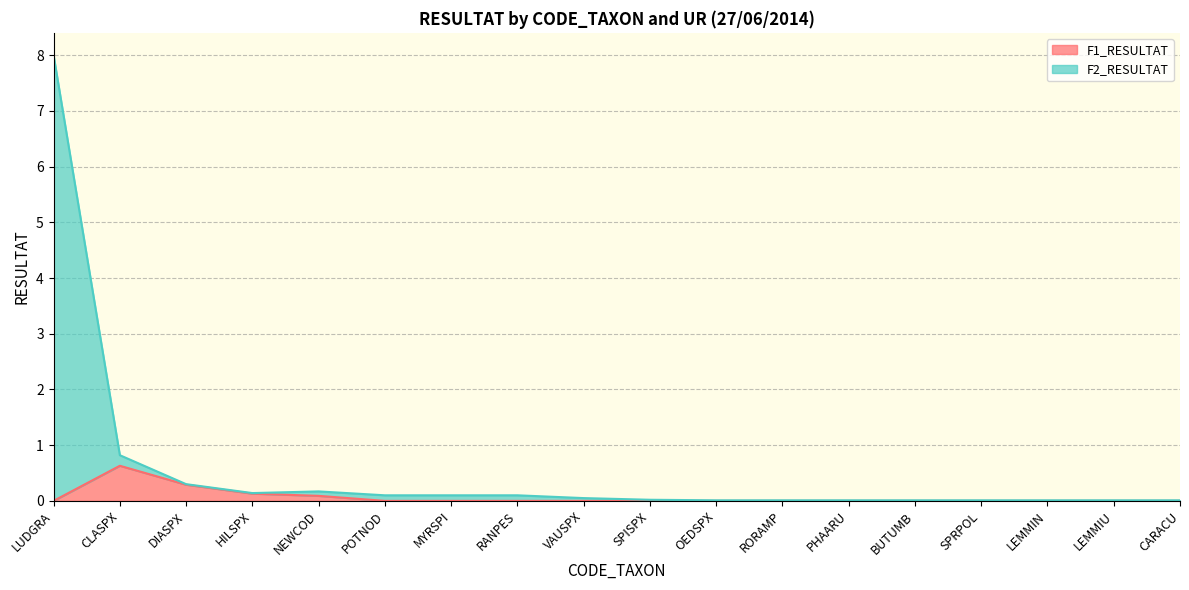

At which label does F1_RESULTAT reach its minimum?

LUDGRA